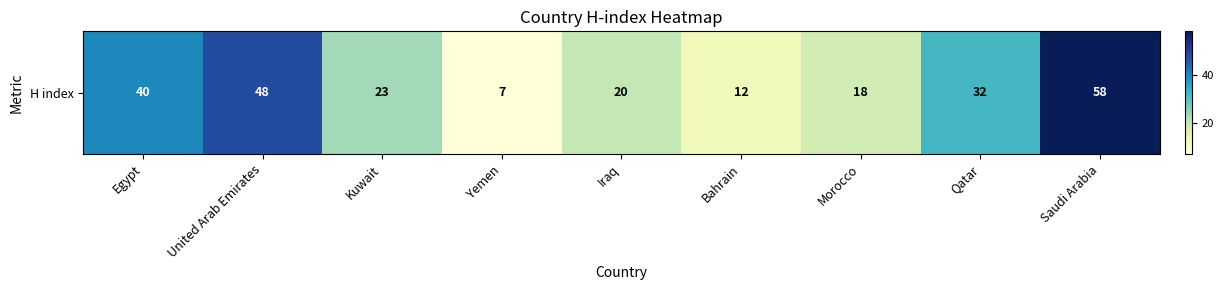

Is it true that the value at Morocco is 29?

False